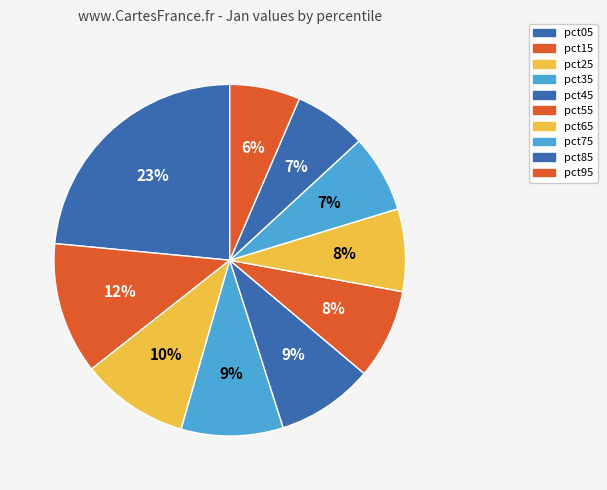

Does pct75 account for over 50% of the chart?

No